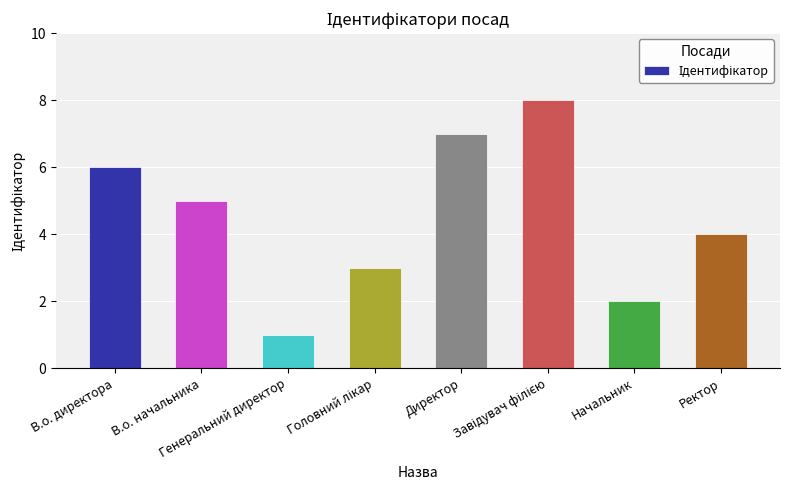

What is the sum of all values?

36